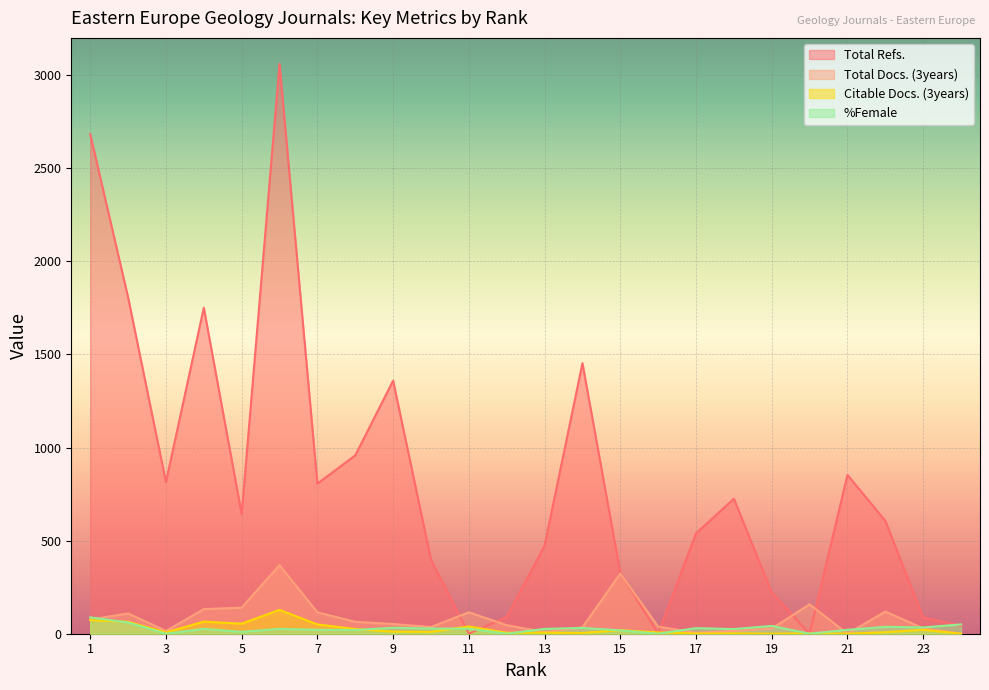

Reading left to right, what are all the values shown in this chart?

Total Refs.: 2683	1807	814	1751	642	3060	806	958	1359	397	0	90	473	1453	327	0	539	725	222	0	853	606	87	43
Total Docs. (3years): 76	109	15	132	140	368	115	64	52	36	115	46	9	35	323	38	5	15	28	158	0	119	29	0
Citable Docs. (3years): 73	64	7	65	54	128	50	25	11	10	39	5	6	4	19	7	1	2	0	2	0	8	21	0
%Female: 88	60	0	26	10	26	21	20	32	28	27	0	26	31	18	0	30	25	42	0	21	37	34	50